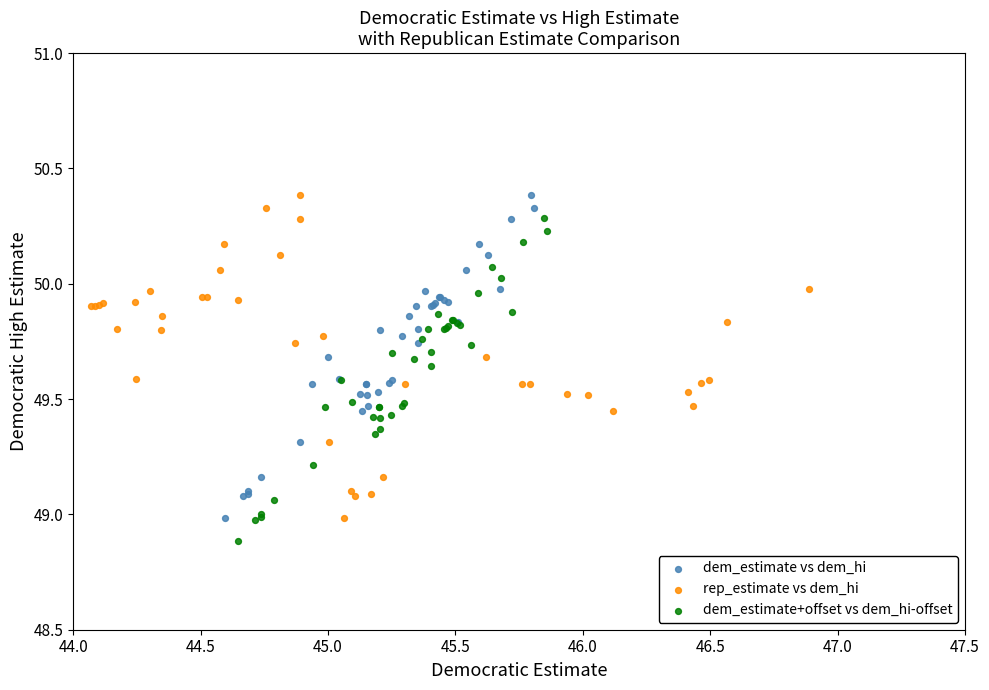

What are all the series names shown in the legend?

dem_estimate vs dem_hi, rep_estimate vs dem_hi, dem_estimate+offset vs dem_hi-offset